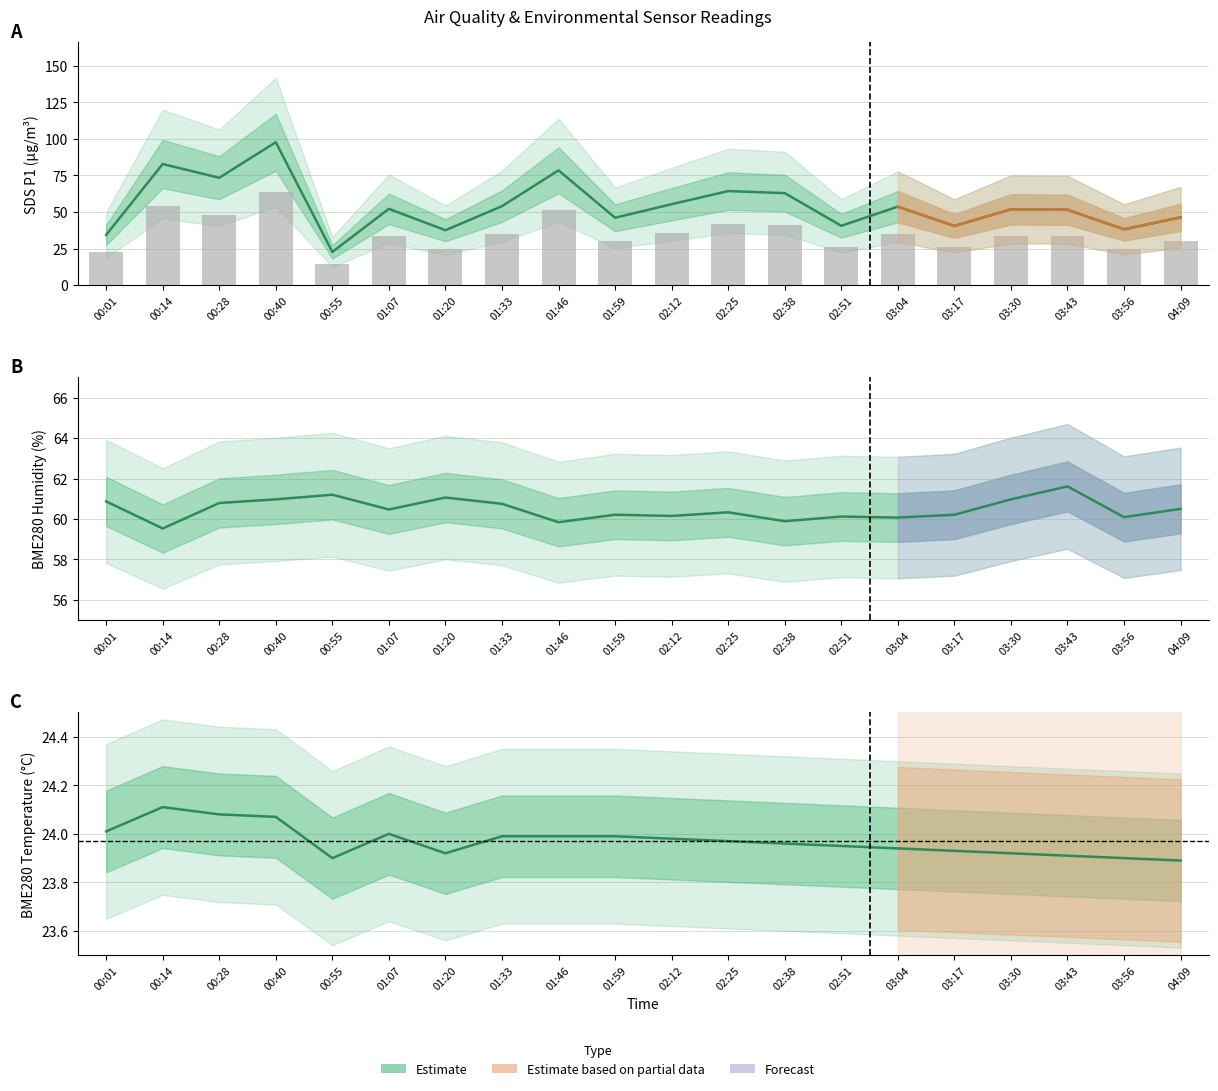

Which series has the largest range (max minus min)?

SDS_P1